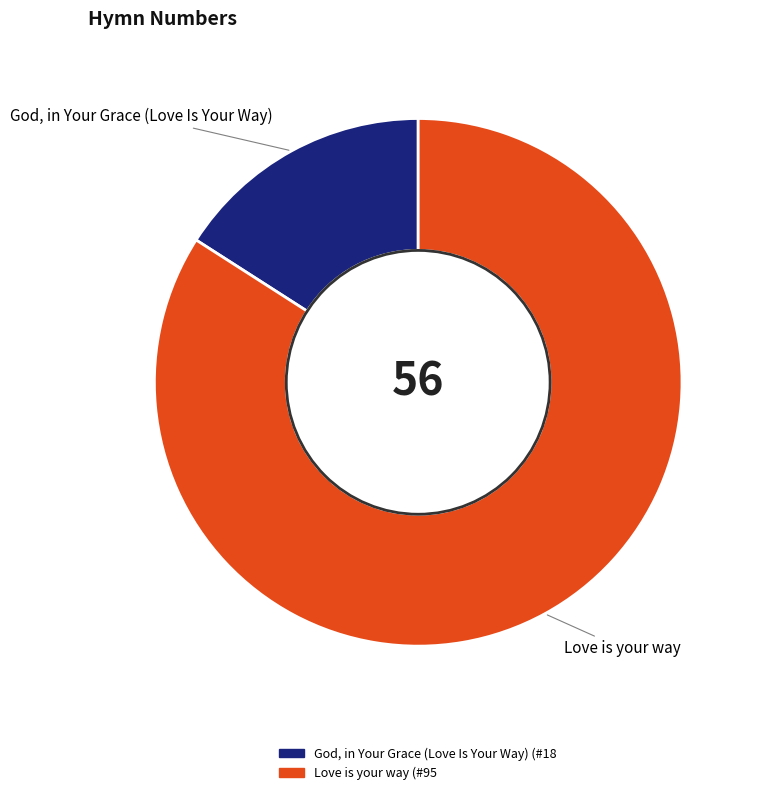

True or false: Love is your way accounts for 93% of the total.

False